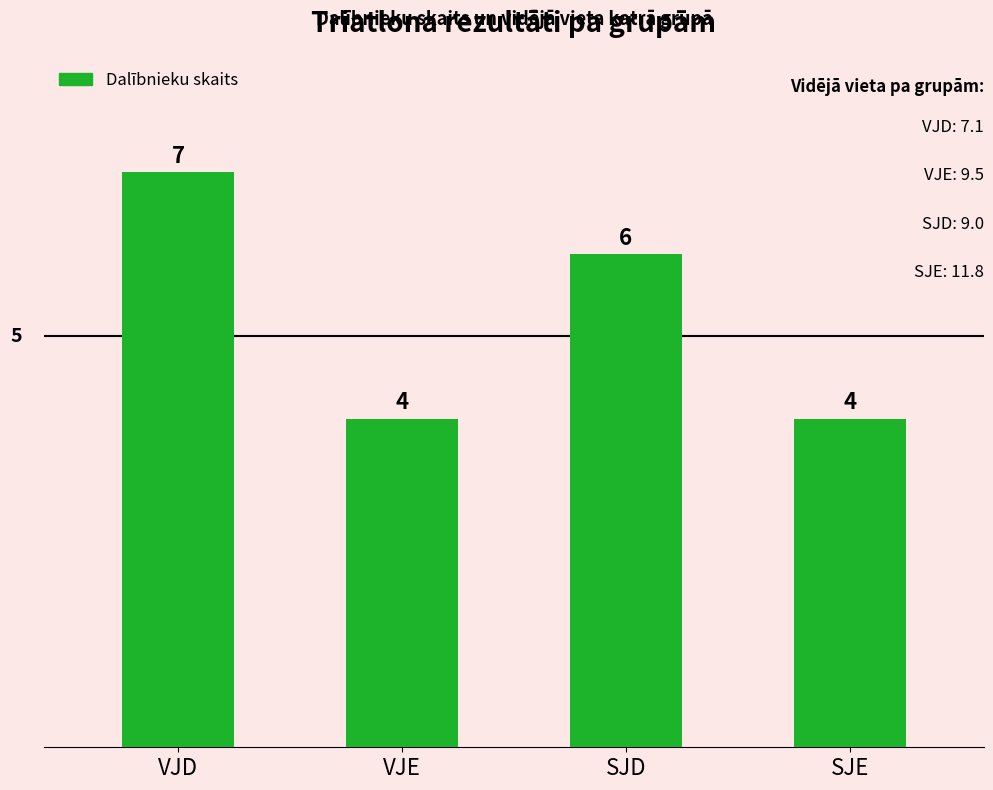

How many bars are there in total?

4